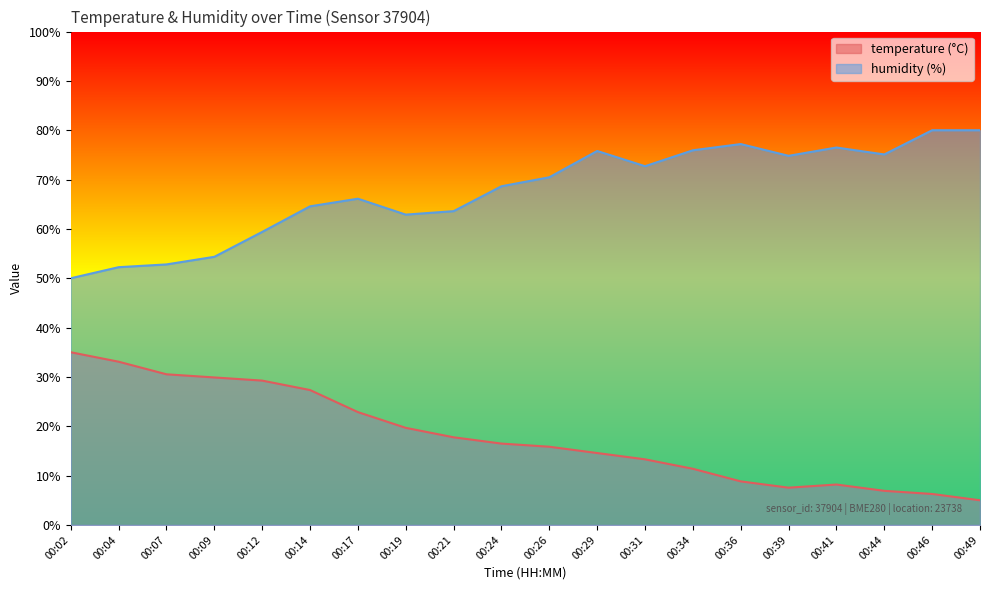

At which label does temperature first exceed 16?

00:02